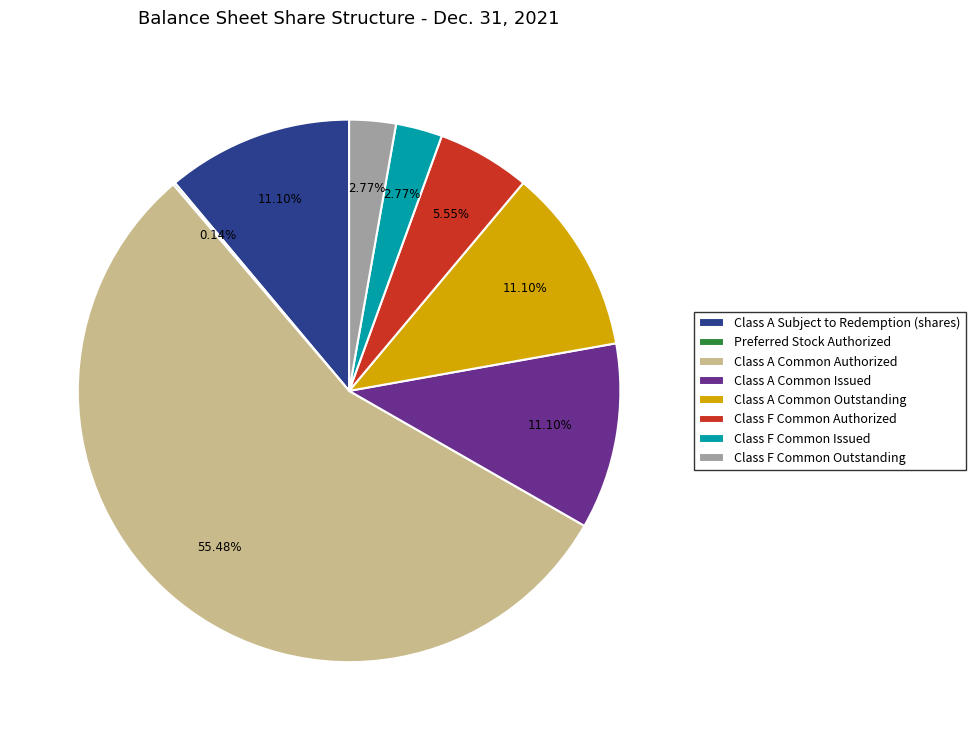

Which has a higher value, Class F Common Outstanding or Class A Subject to Redemption (shares)?

Class A Subject to Redemption (shares)